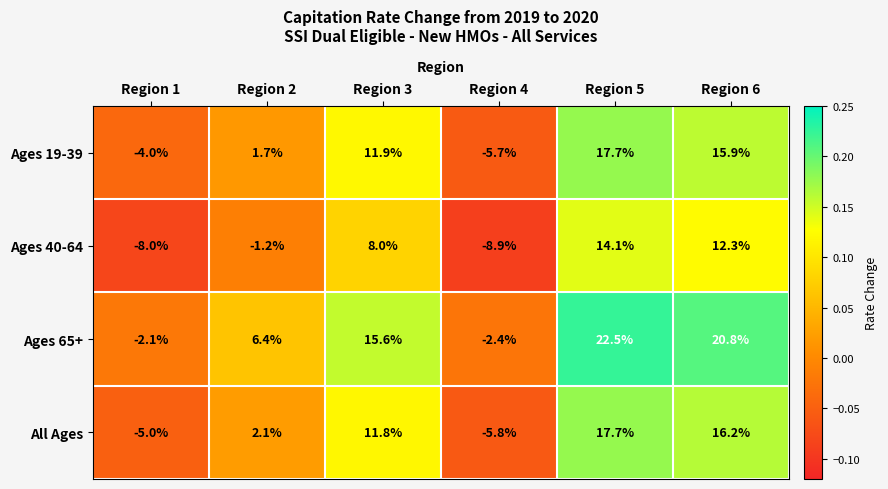

Reading right to left, extract all data points from this chart.

Ages 19-39: 15.9	17.7	-5.7	11.9	1.7	-4.0
Ages 40-64: 12.3	14.1	-8.9	8.0	-1.2	-8.0
Ages 65+: 20.8	22.5	-2.4	15.6	6.4	-2.1
All Ages: 16.2	17.7	-5.8	11.8	2.1	-5.0